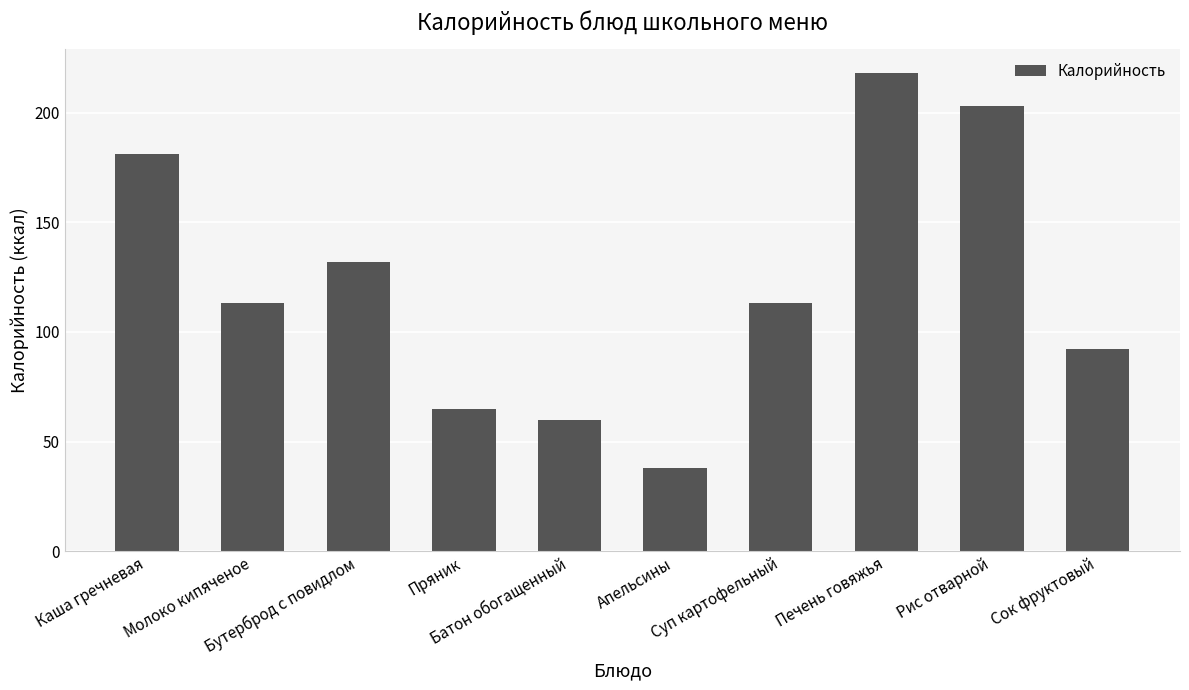

Reading left to right, what are all the values shown in this chart?

Каша гречневая=181	Молоко кипяченое=113	Бутерброд с повидлом=132	Пряник=65	Батон обогащенный=60	Апельсины=38	Суп картофельный=113	Печень говяжья=218	Рис отварной=203	Сок фруктовый=92